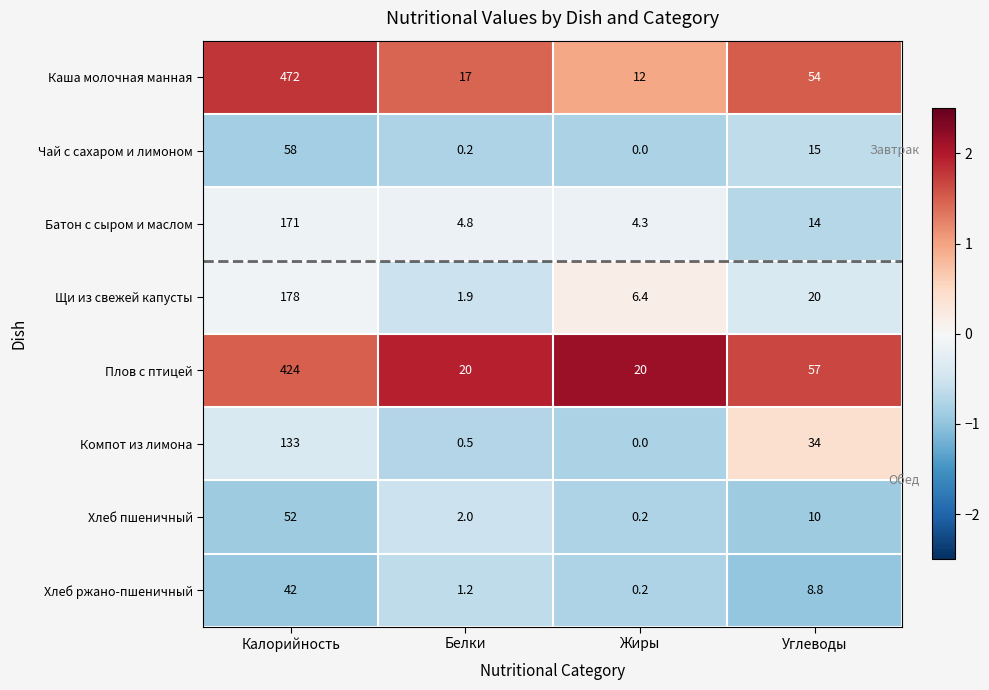

Rank the series by their maximum value, from highest to lowest.

Каша молочная манная, Плов с птицей, Щи из свежей капусты, Батон с сыром и маслом, Компот из лимона, Чай с сахаром и лимоном, Хлеб пшеничный, Хлеб ржано-пшеничный